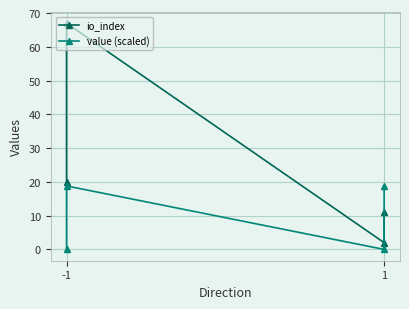

How many lines are shown in the chart?

2